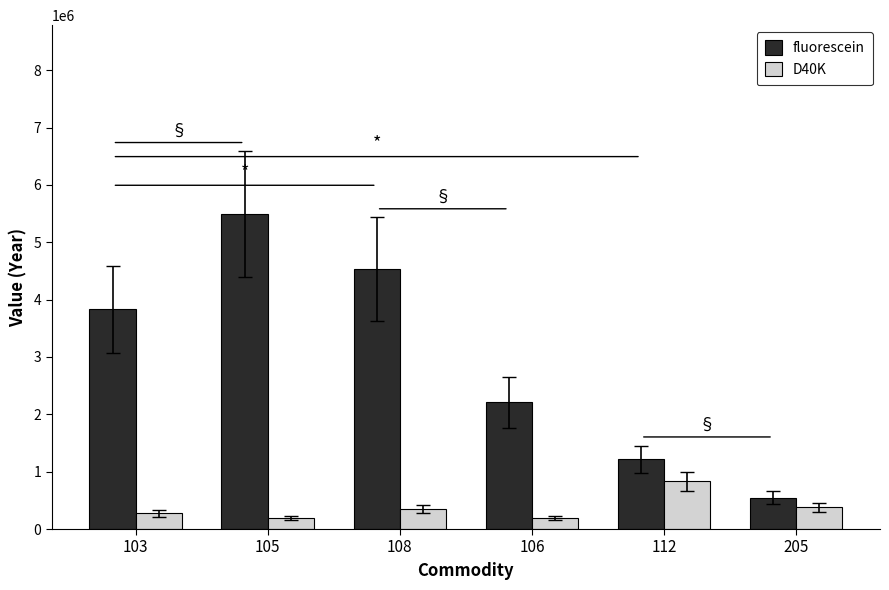

At 112, list the series in order from smallest to largest.

D40K, fluorescein